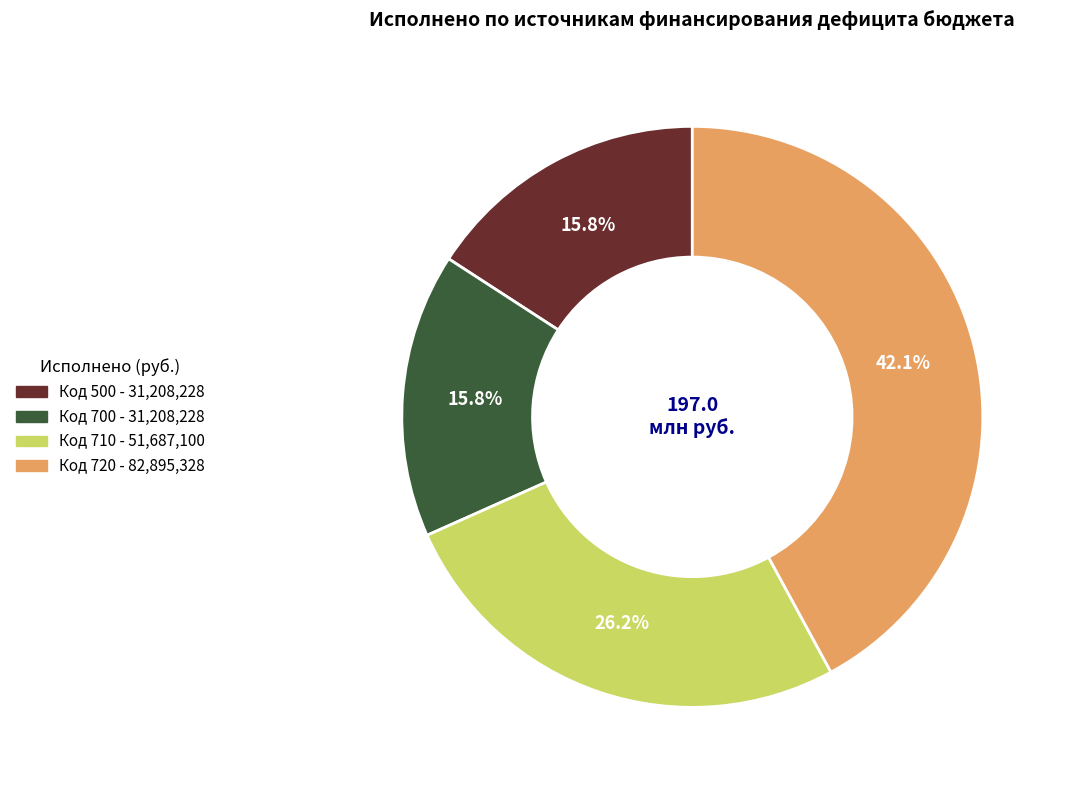

Is there any slice that represents more than half of the pie?

No